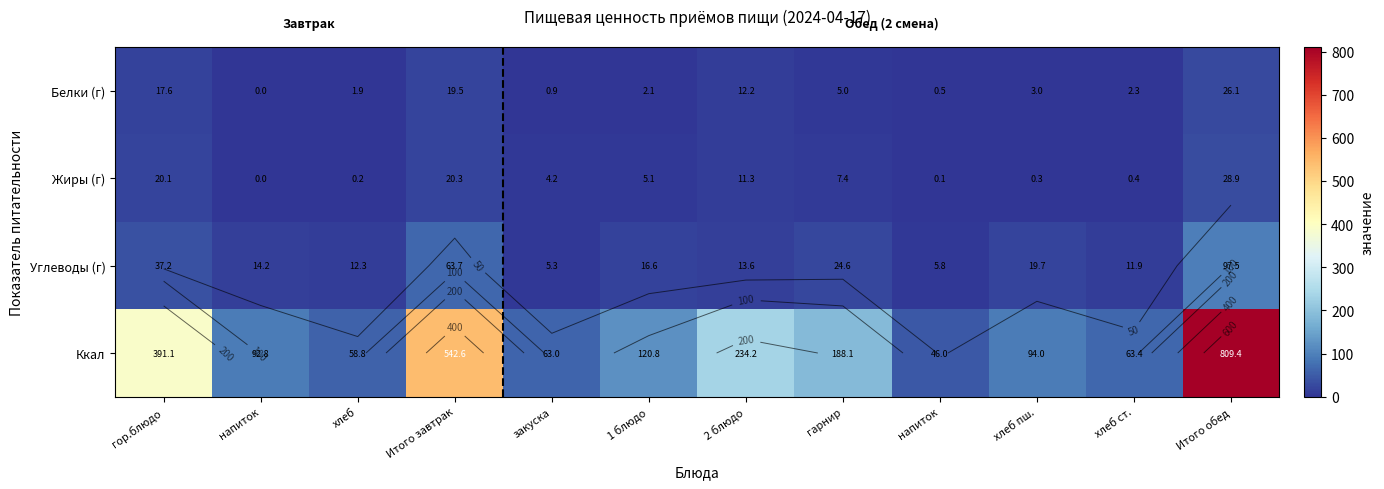

How many data points in Углеводы (г) are above 16?

6